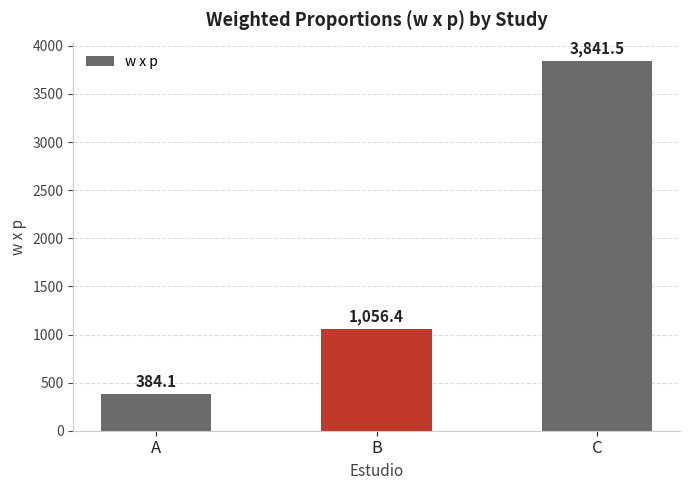

What is the greatest value displayed?

3841.5